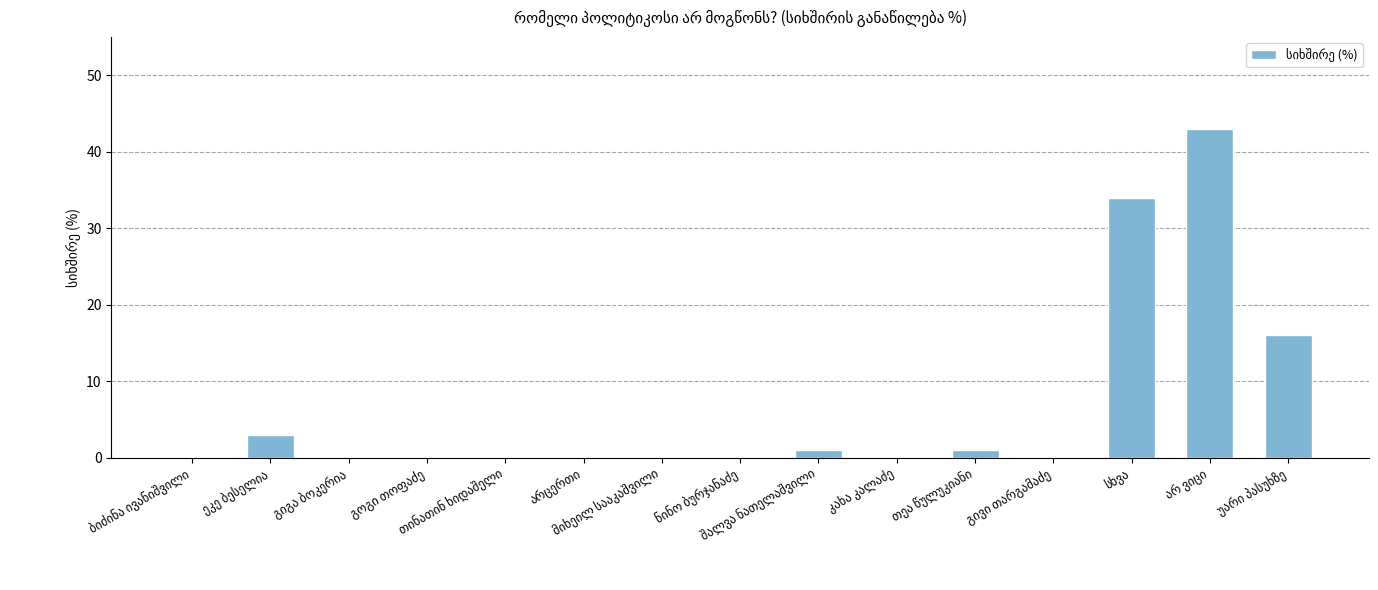

What is the maximum value shown in the chart?

43